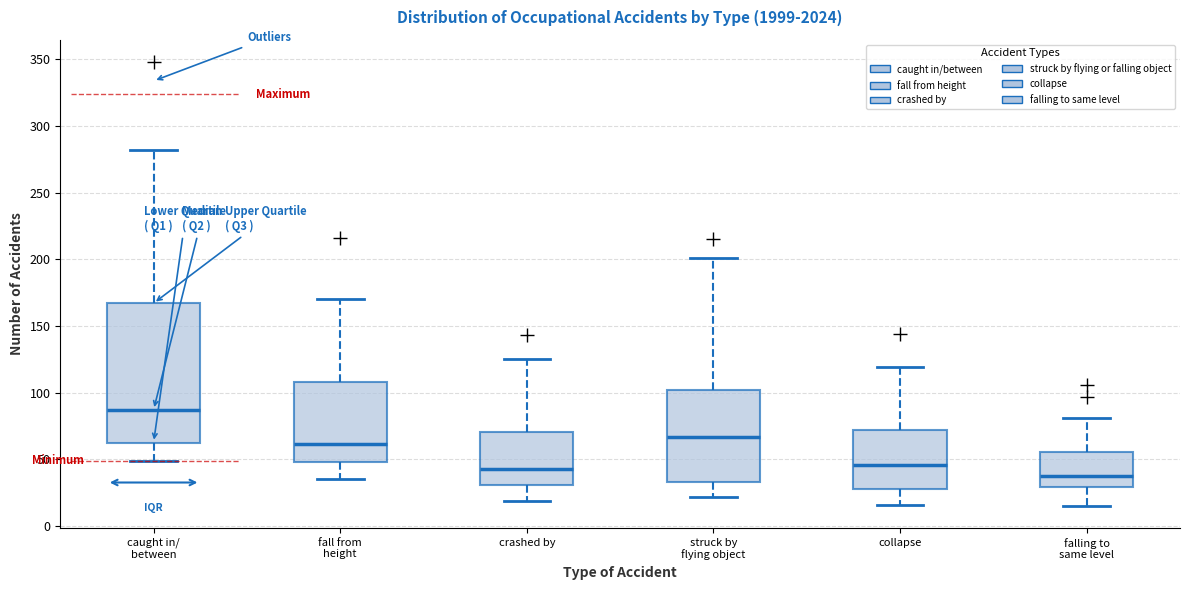

Where does the upper whisker of the box for falling to same level end on the y-axis? The values are not printed on the chart, so give them approximately, as read against the axis.

80